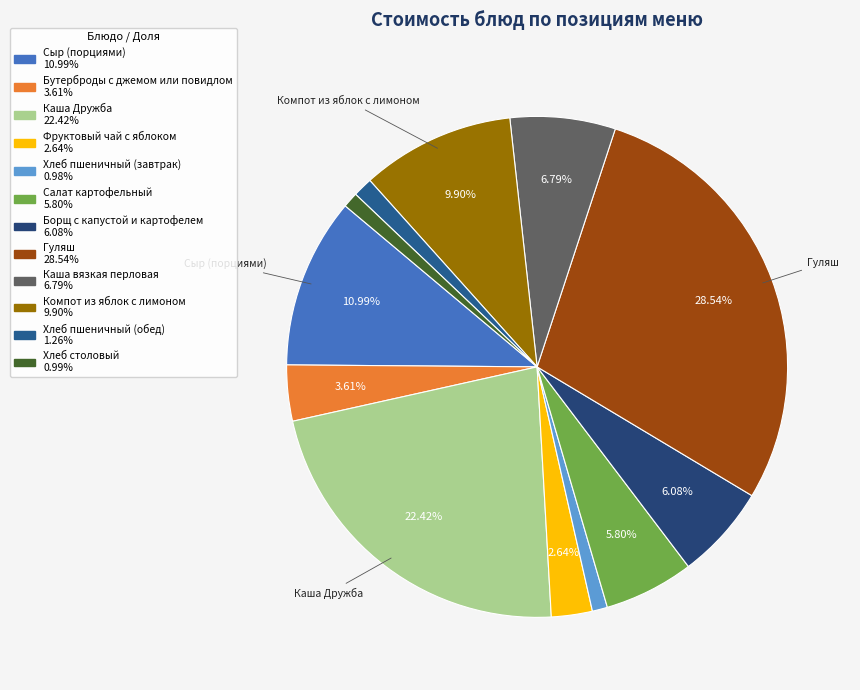

Which category has the smallest portion of the pie?

Хлеб пшеничный (завтрак)